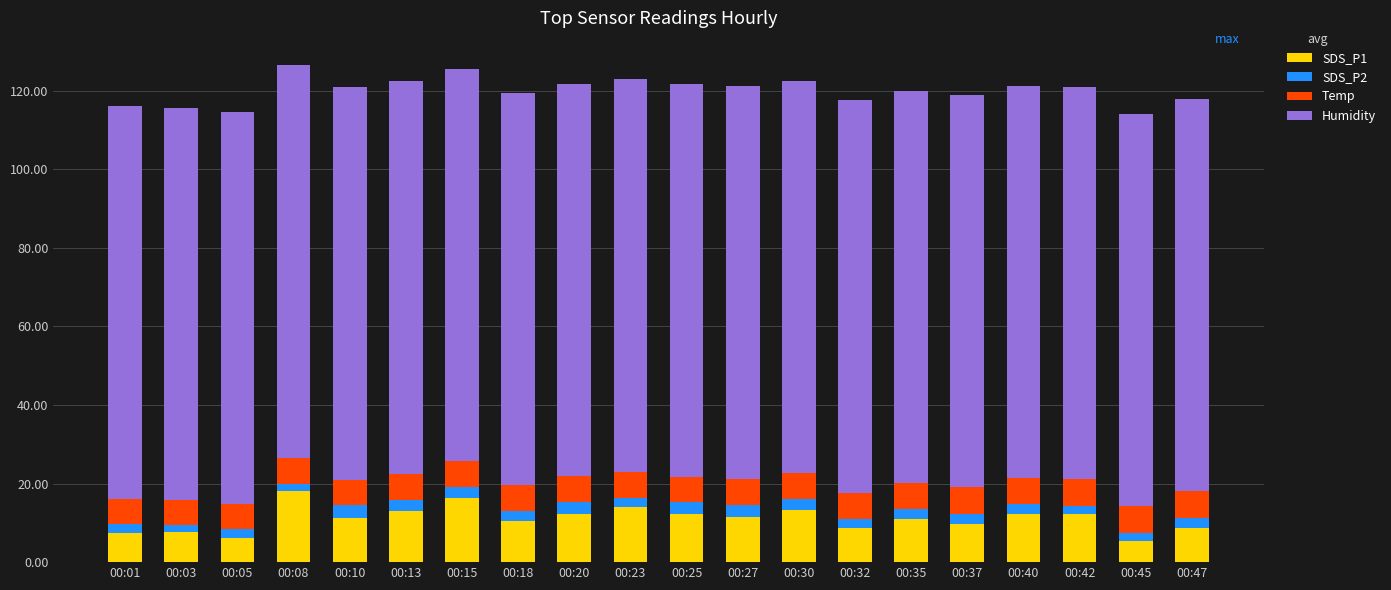

What is the sum of all SDS_P1 values?

220.9